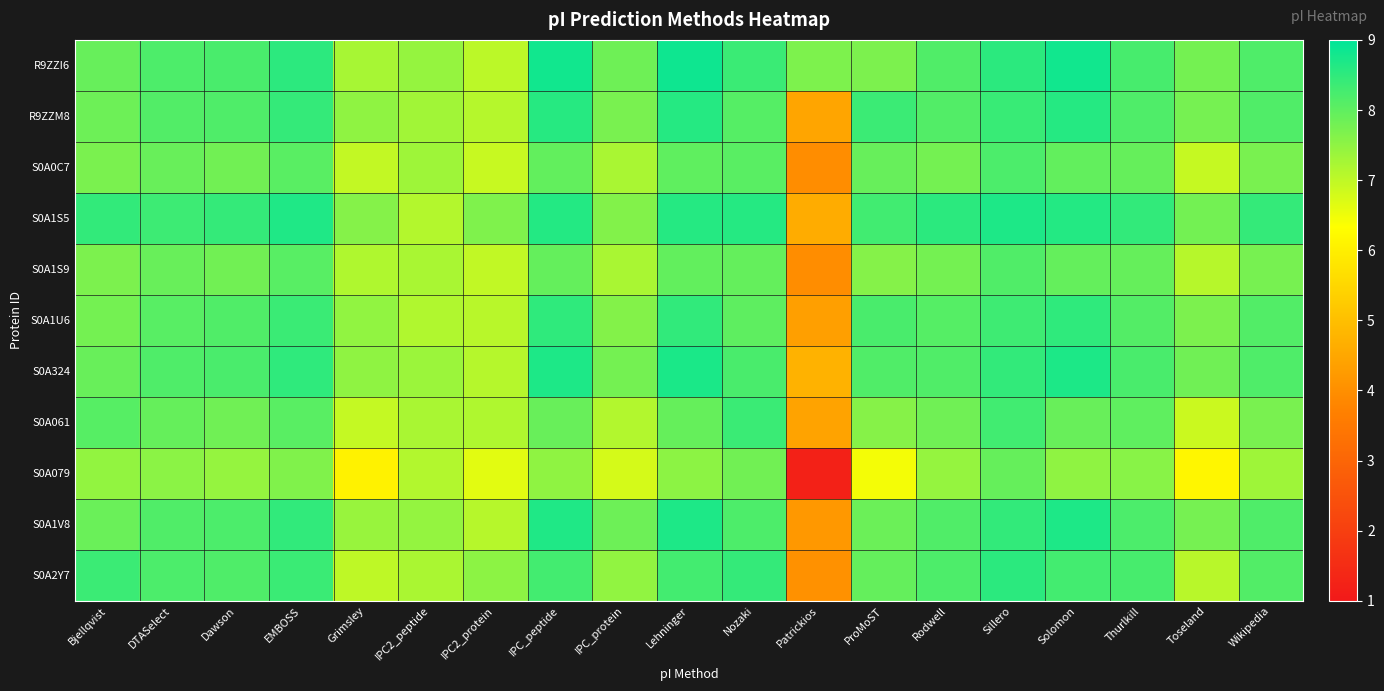

How many distinct data groups are displayed?

11